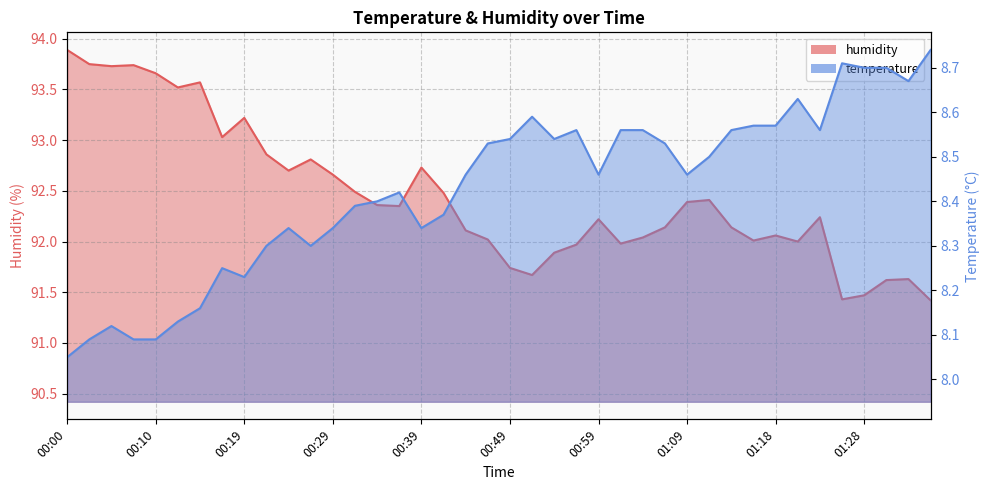

What is the label of the 29th point from the left?

01:09